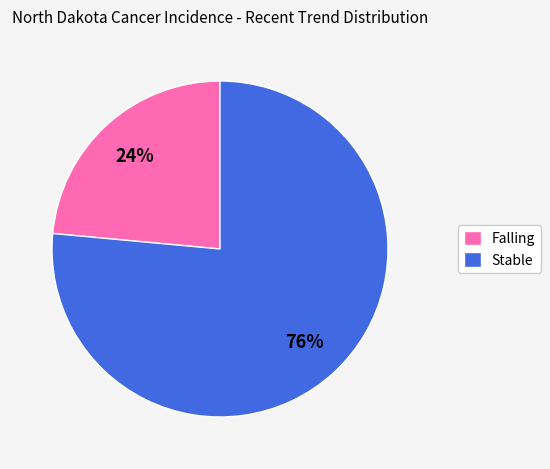

Does any single category account for the majority?

Yes